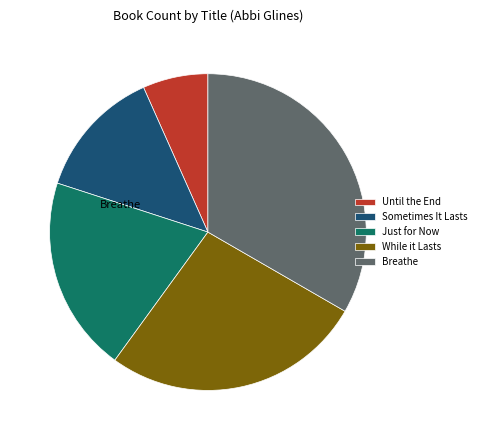

Combined, do Sometimes It Lasts and Just for Now account for over 50%?

No